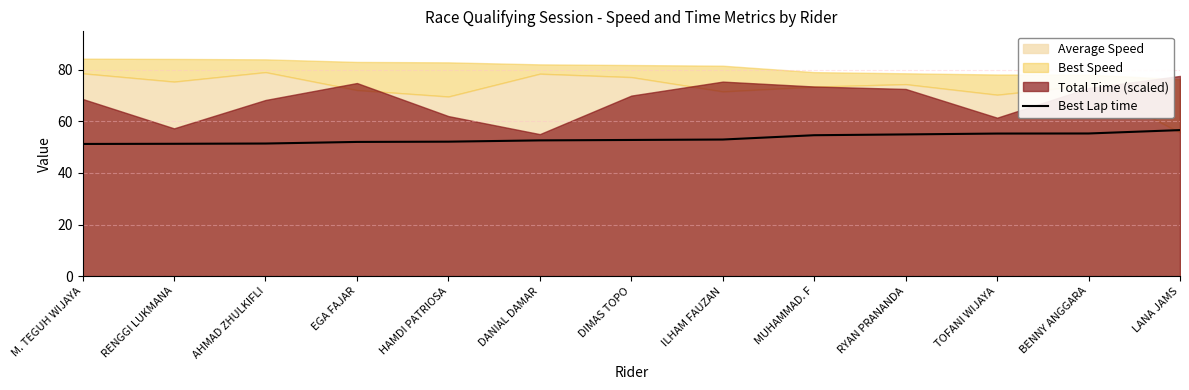

At which label is the value closest to 53?

ILHAM FAUZAN